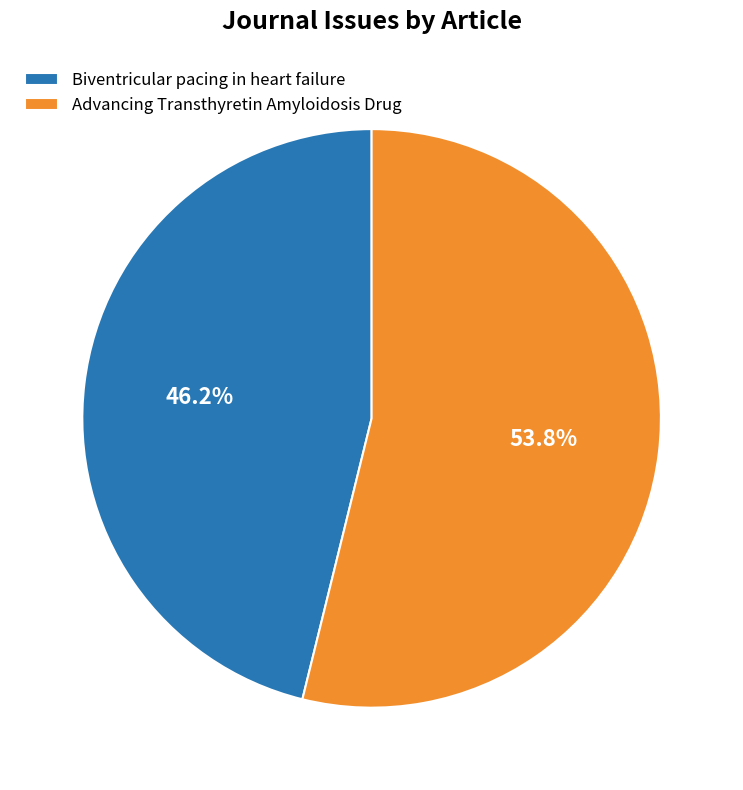

Is Advancing Transthyretin Amyloidosis Drug the majority of the pie?

Yes